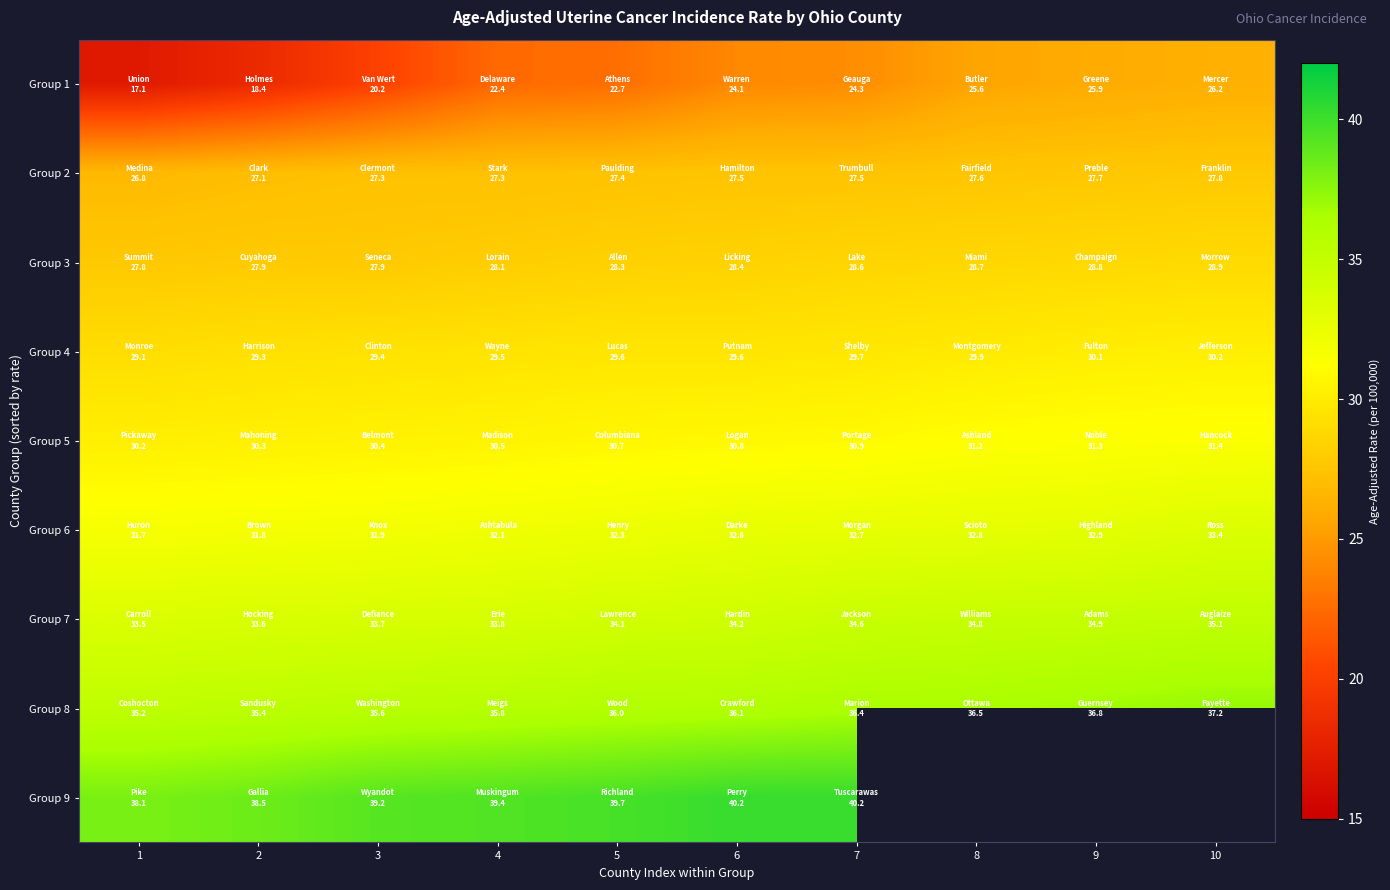

What is the maximum value shown in the chart?

40.2